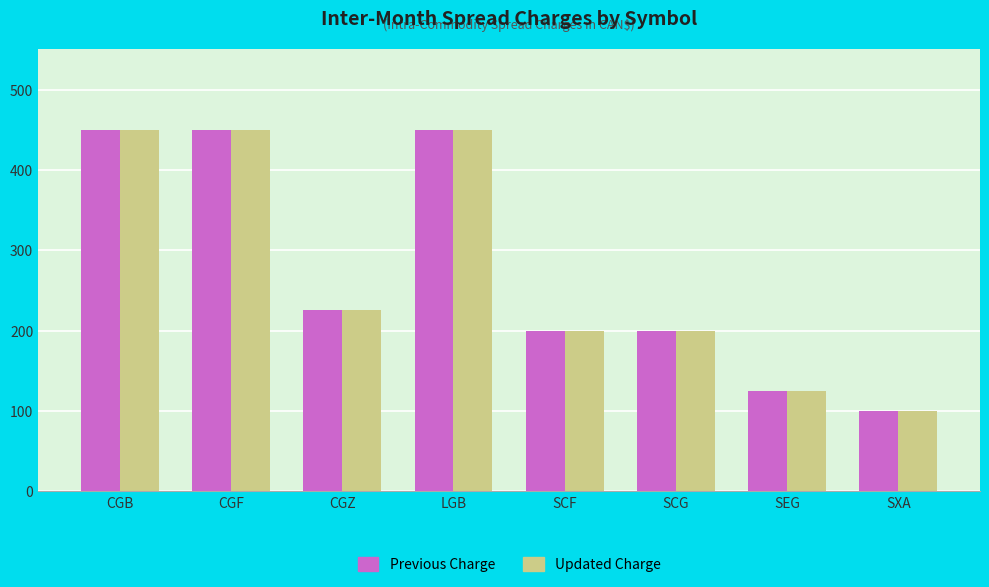

What is the difference between the Previous Charge values at SCG and SXA?

100